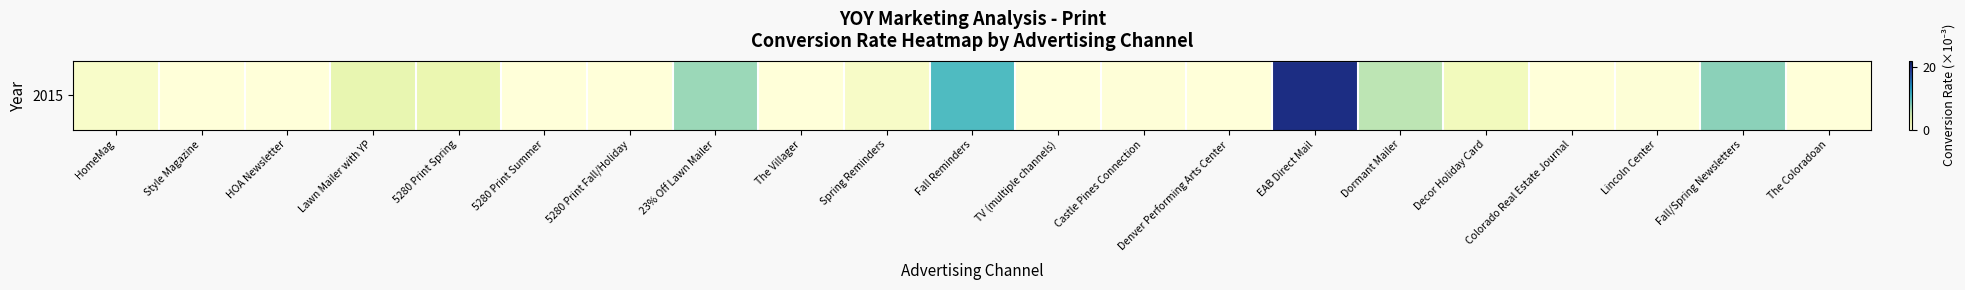

What is the change in value from Lawn Mailer with YP to Denver Performing Arts Center?

-3.1